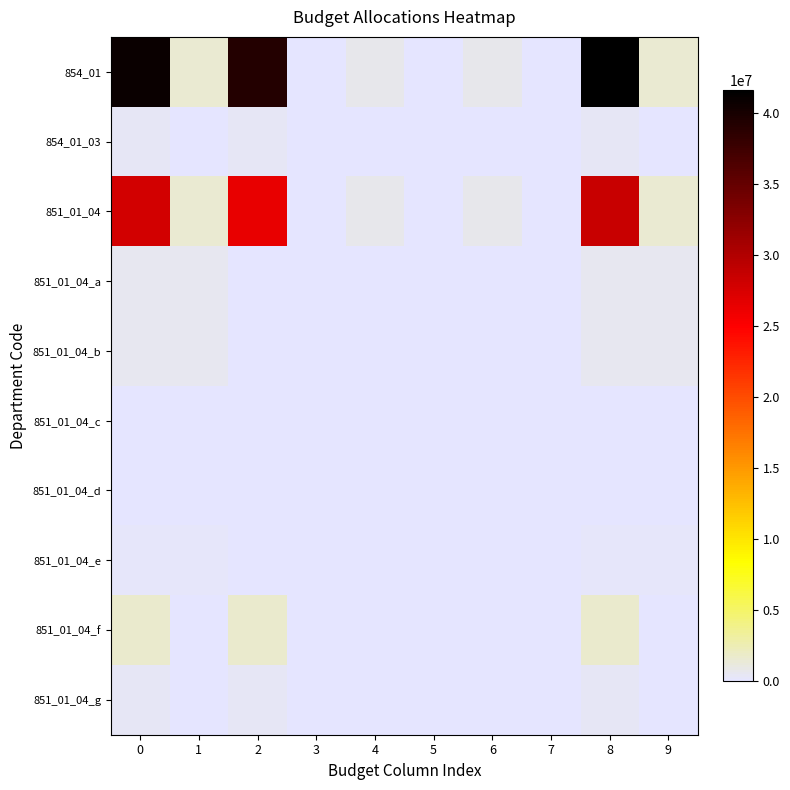

List the series in order of their peak value, lowest first.

851_01_04_c, 851_01_04_d, 851_01_04_e, 851_01_04_g, 854_01_03, 851_01_04_a, 851_01_04_b, 851_01_04_f, 851_01_04, 854_01